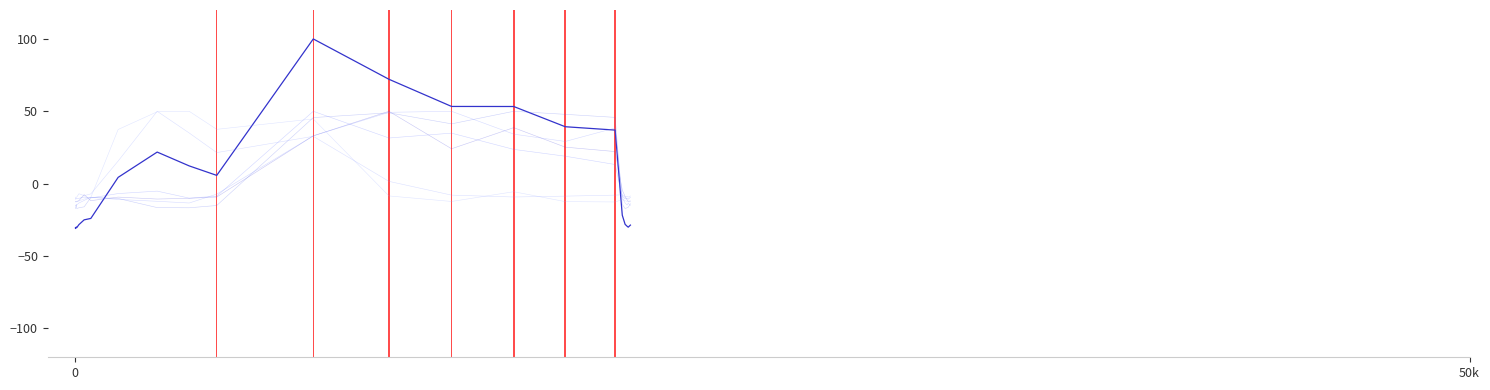

What is the difference between the Tuesdays values at 04:00-05:00 and 02:00-03:00?

2.9